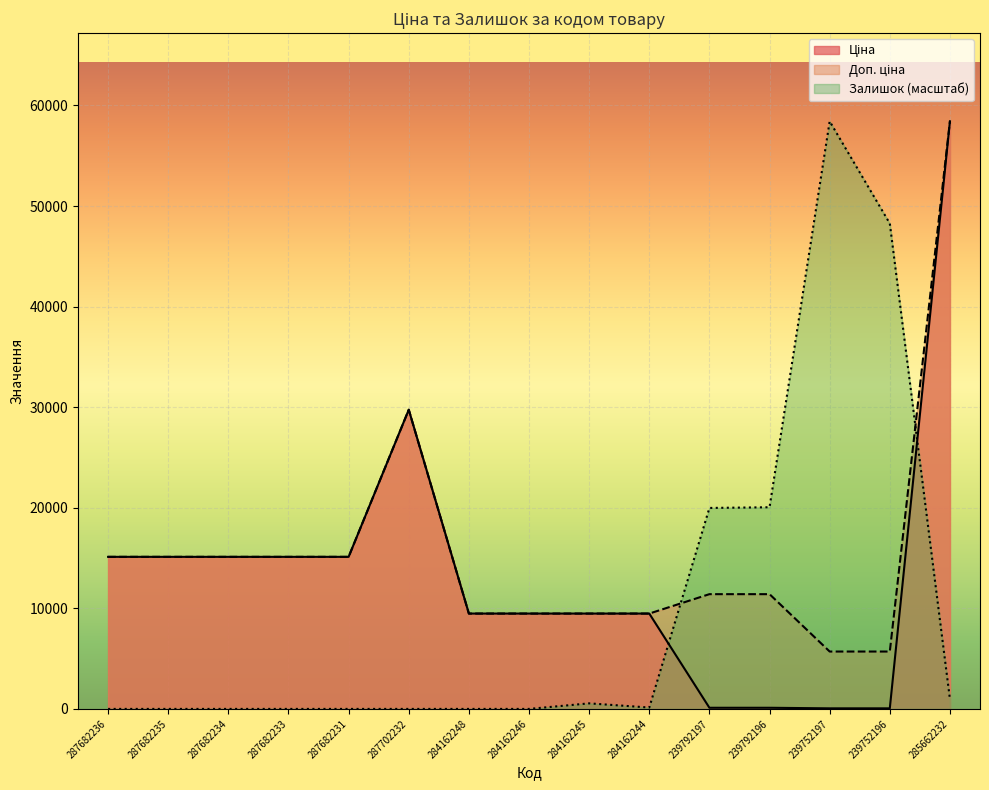

Which series ends up on top after the final intersection of Залишок and Доп. ціна?

Доп. ціна